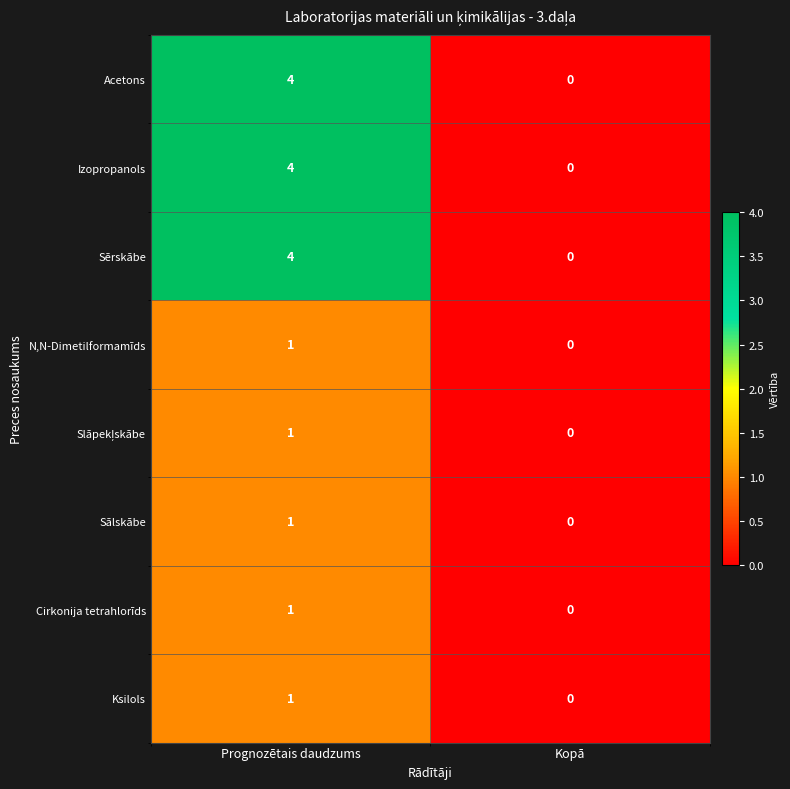

At which category is the sum across all series the highest?

Prognozētais daudzums